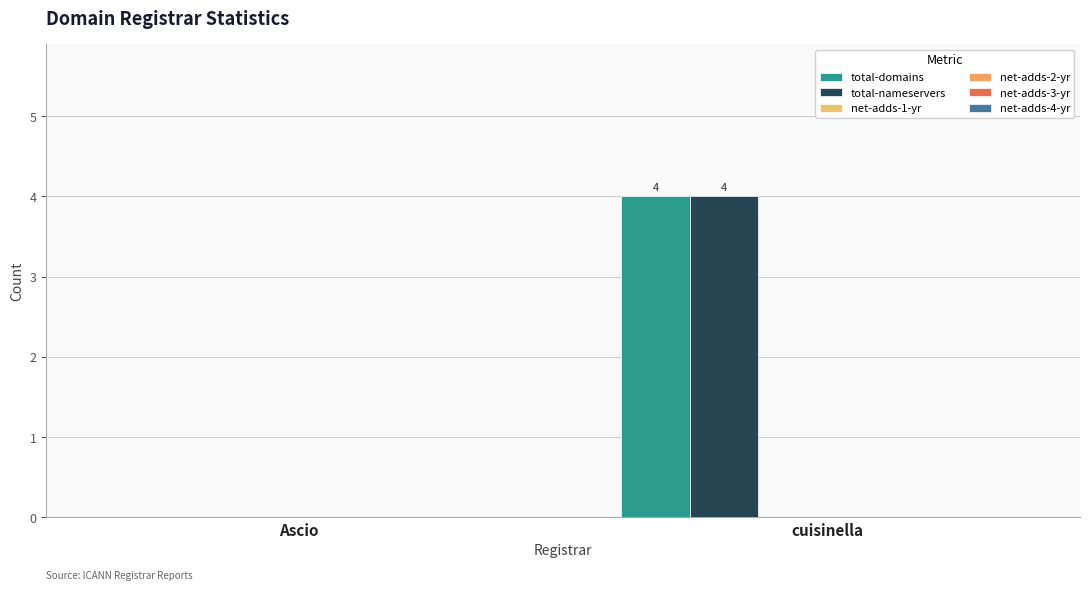

Are the bars horizontal?

No